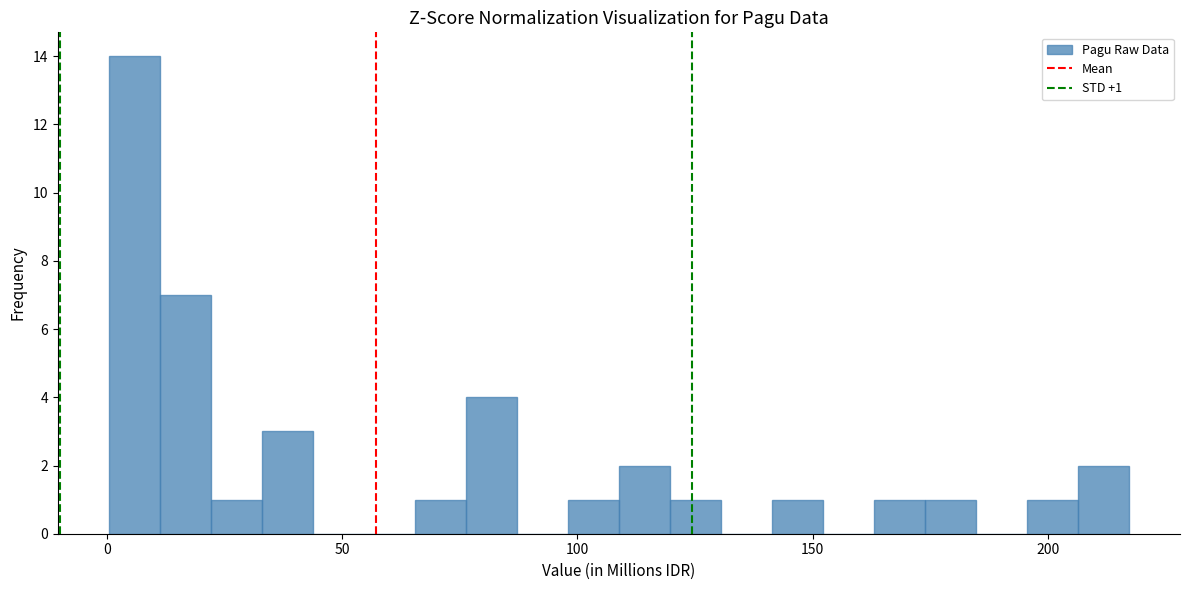

Read against the x-axis, roughly where is the centre of the tallest bar?

5